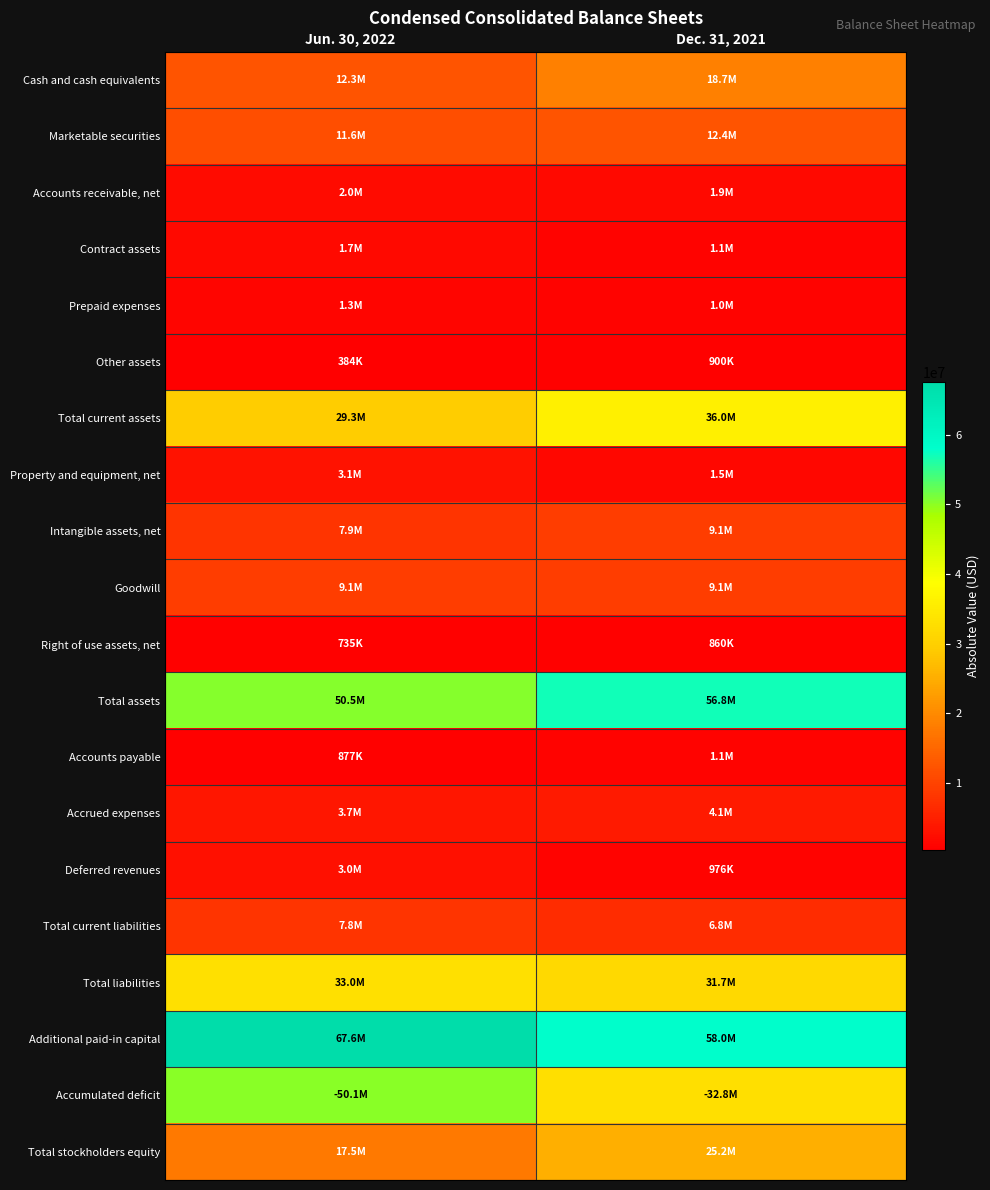

At which category is the sum across all series the highest?

Jun. 30, 2022